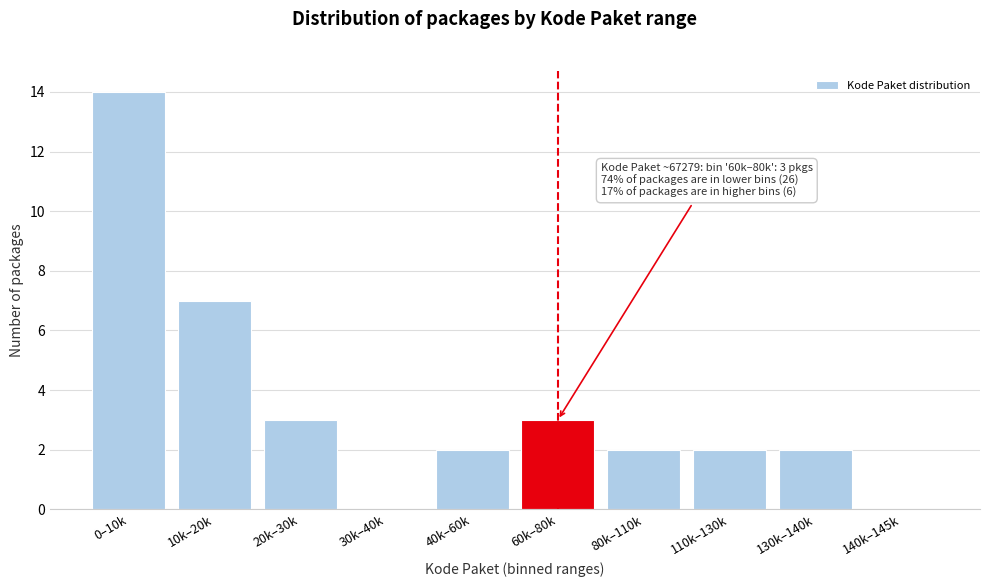

Reading left to right, what are all the values shown in this chart?

0–10k=14	10k–20k=7	20k–30k=3	30k–40k=0	40k–60k=2	60k–80k=3	80k–110k=2	110k–130k=2	130k–140k=2	140k–145k=0